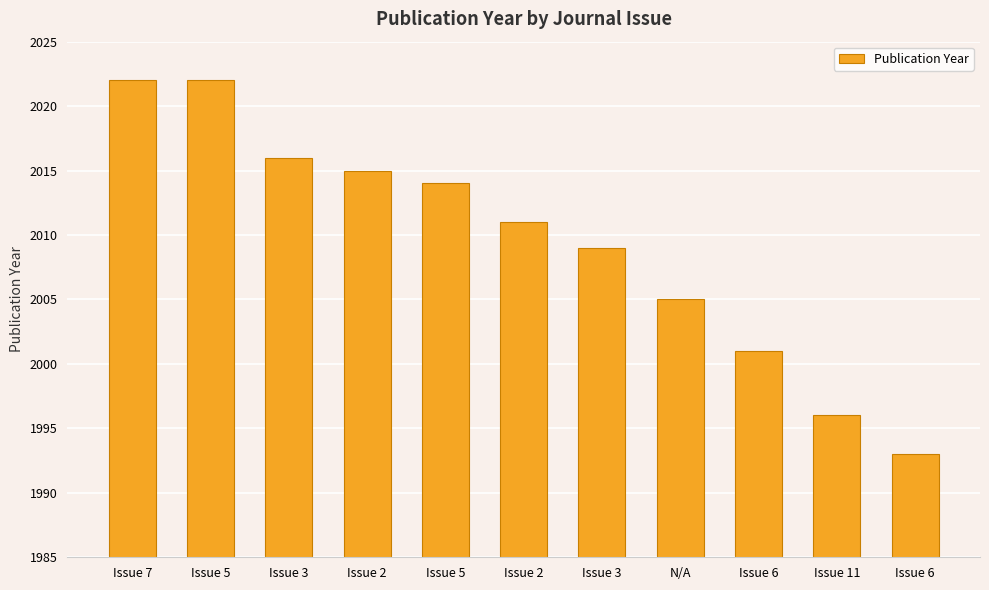

What is the average value?

2009